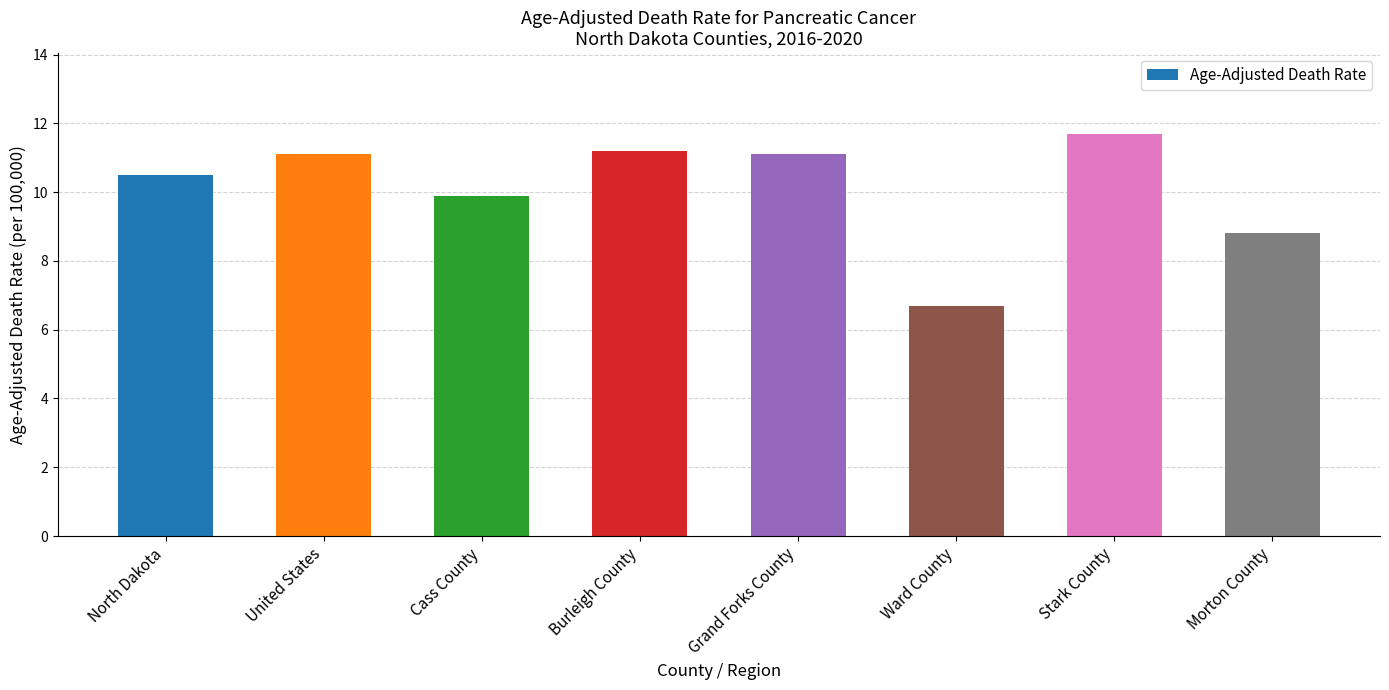

What is the label of the 4th bar from the left?

Burleigh County